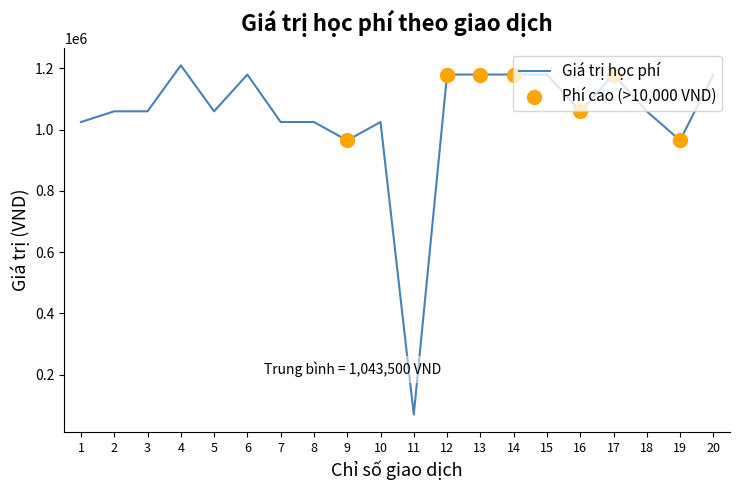

Which has a higher value, 9 or 15?

15